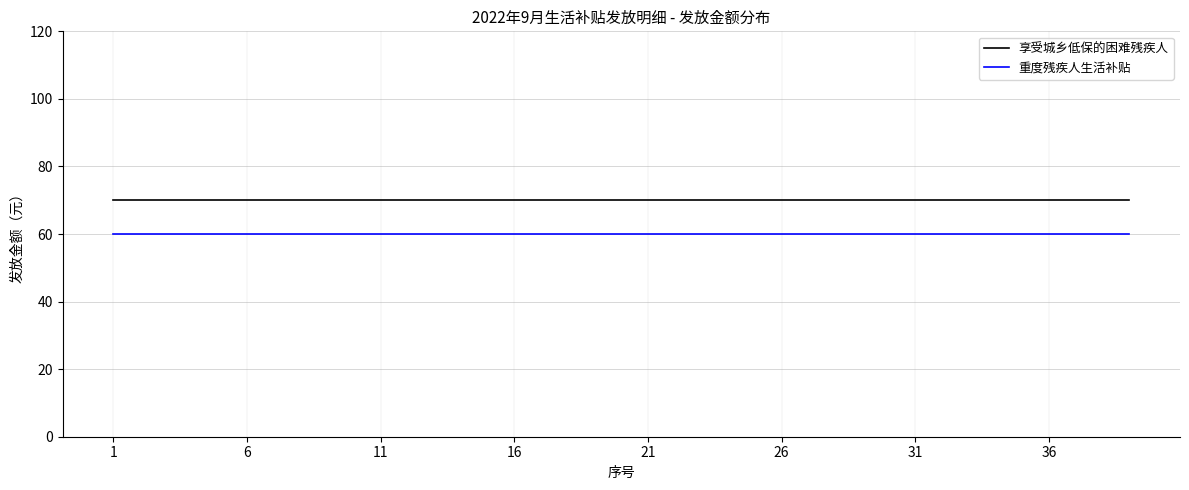

Reading left to right, what are all the values shown in this chart?

享受城乡低保的困难残疾人: 70	70	70	70	70	70	70	70	70	70	70	70	70	70	70	70	70	70	70	70	70	70	70	70	70	70	70	70	70	70	70	70	70	70	70	70	70	70	70
重度残疾人生活补贴: 60	60	60	60	60	60	60	60	60	60	60	60	60	60	60	60	60	60	60	60	60	60	60	60	60	60	60	60	60	60	60	60	60	60	60	60	60	60	60